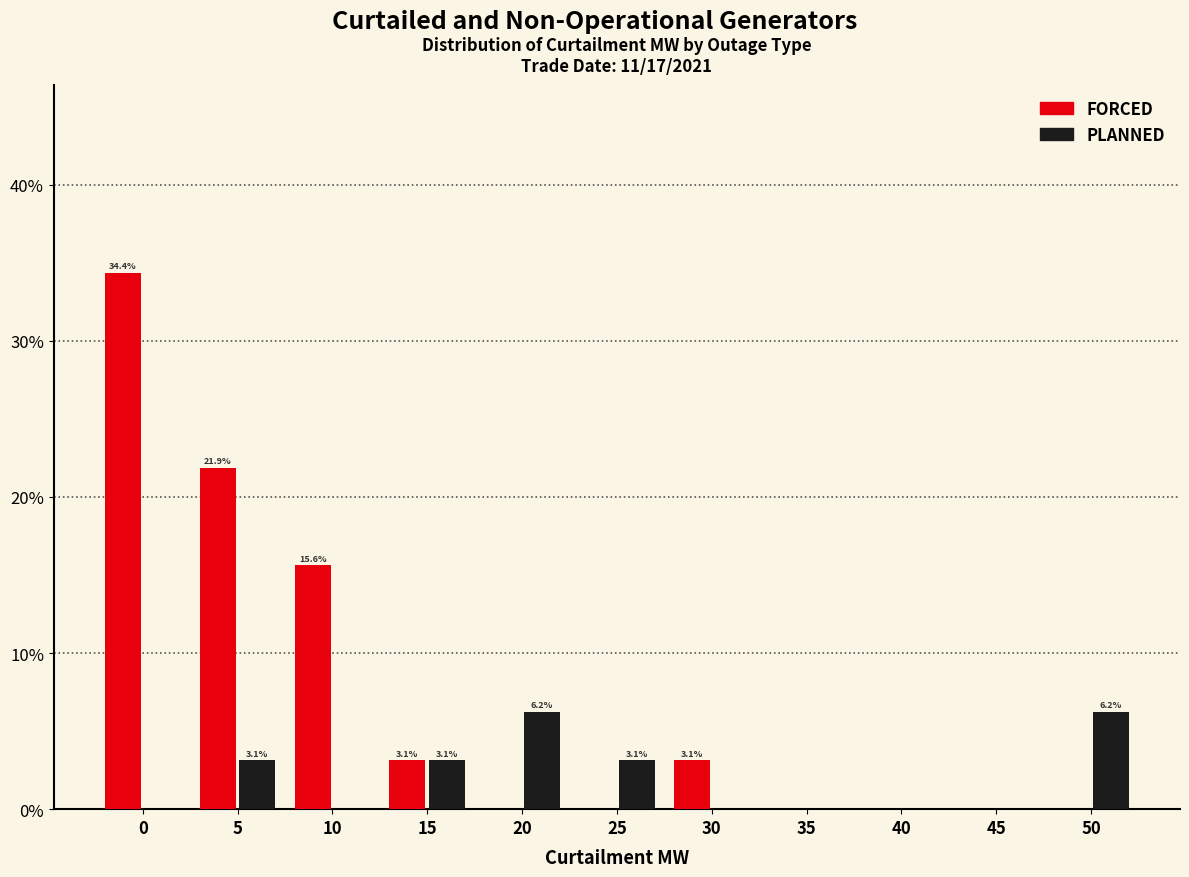

What is the maximum value for FORCED?

34.4